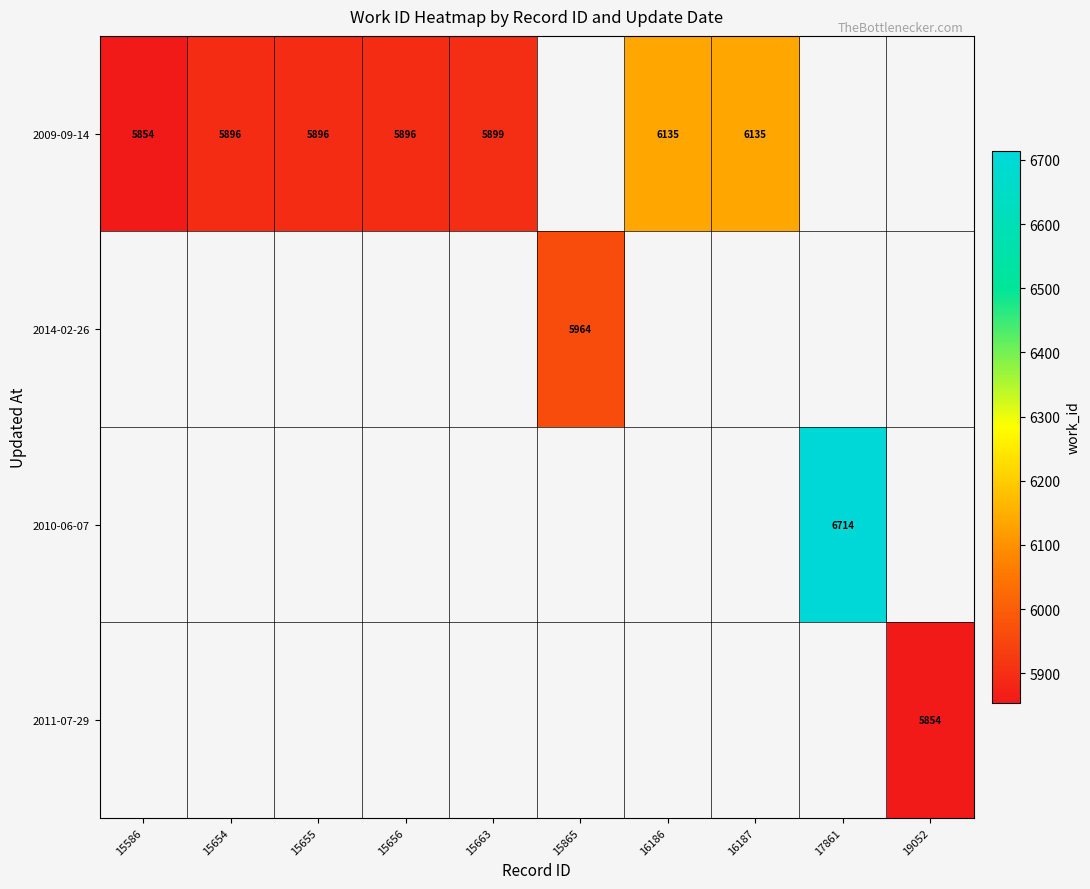

Is it true that 2009-09-14 equals 7879 at 15656?

False